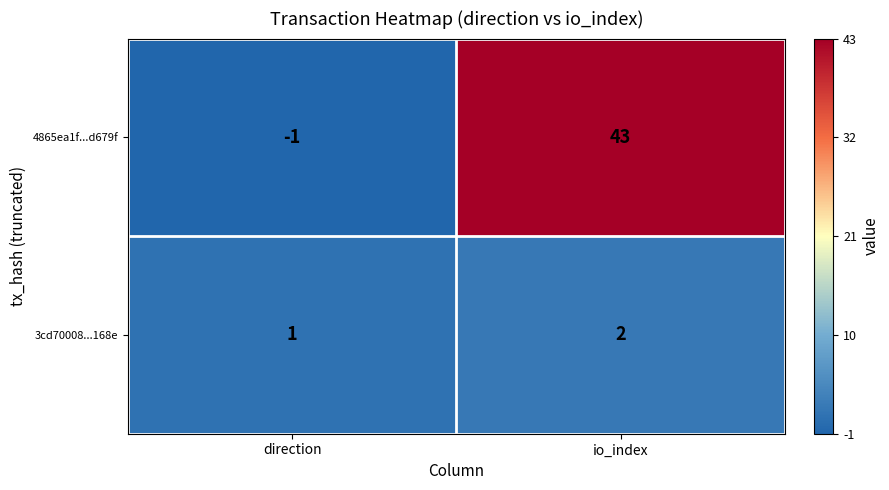

The value of 3cd70008...168e at direction is 1. True or false?

True